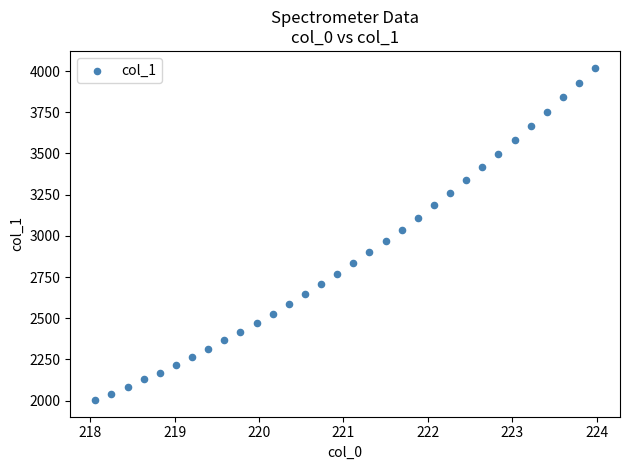

What is the range of X values (max minus min)?

5.9